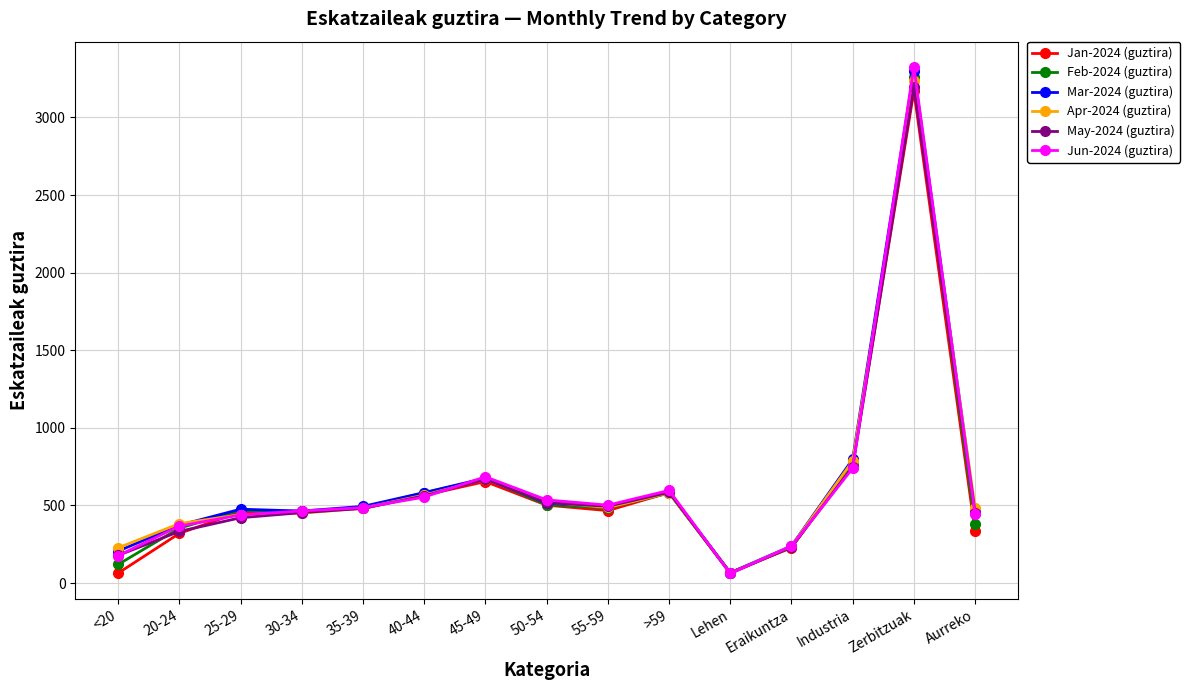

Is this an area chart (filled region under the line)?

No